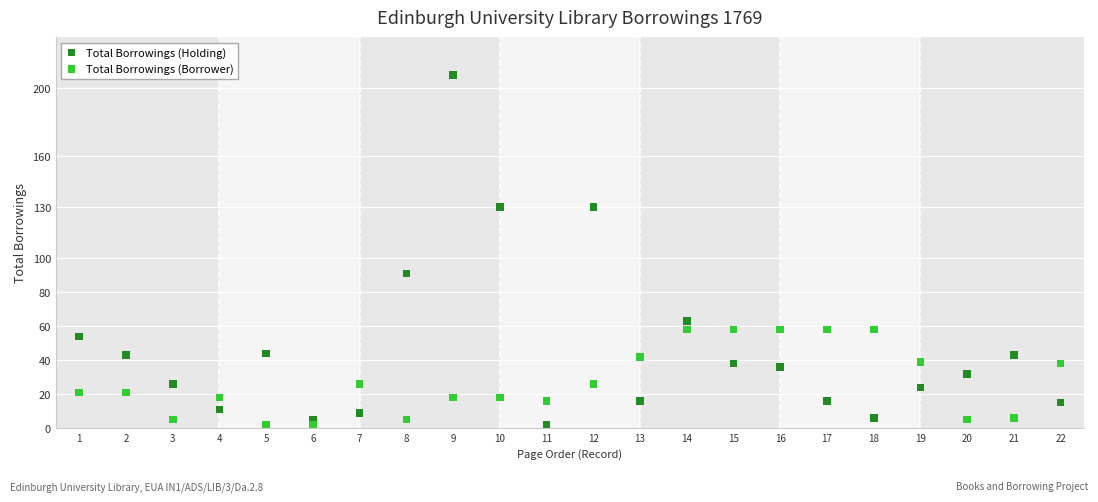

Across all data points, what is the range of Y values (max minus min)?

206